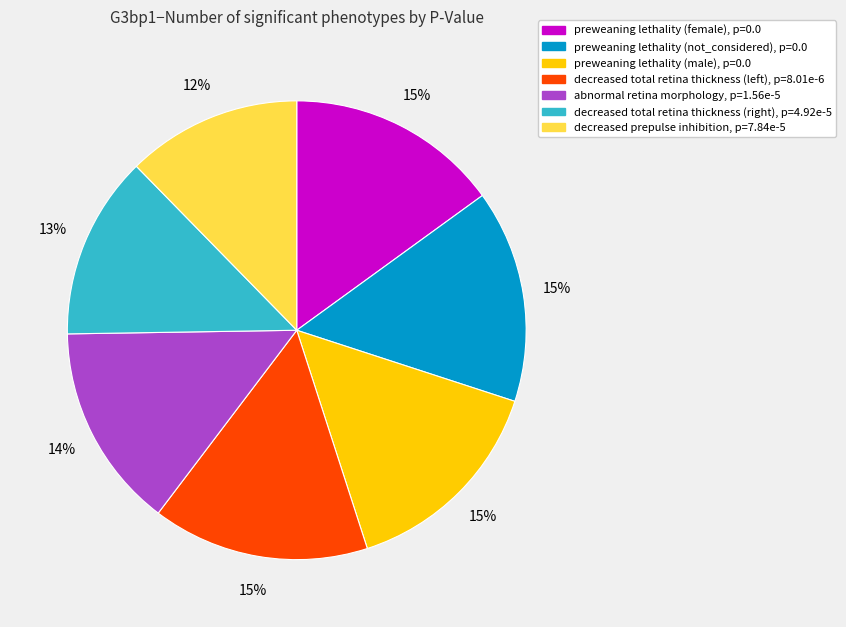

Is it true that abnormal retina morphology is 22% of the pie?

False